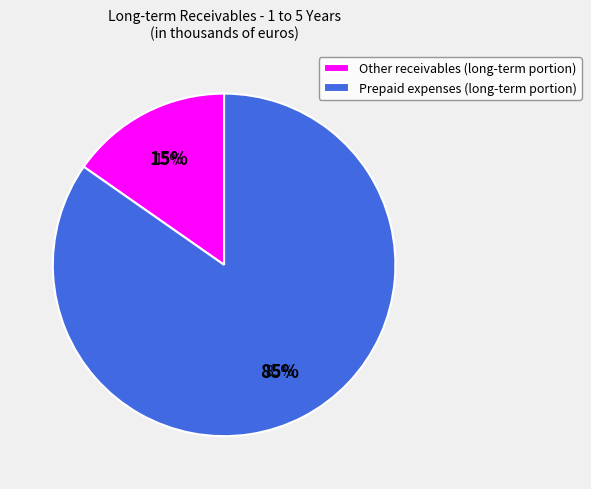

Is it true that Other receivables (long-term portion) is 15% of the pie?

True